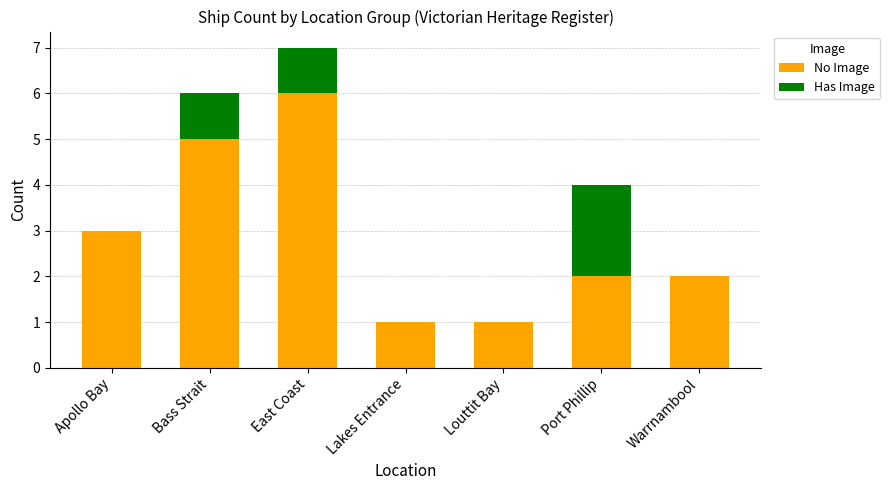

The No Image series shows 2 at Warrnambool. True or false?

True